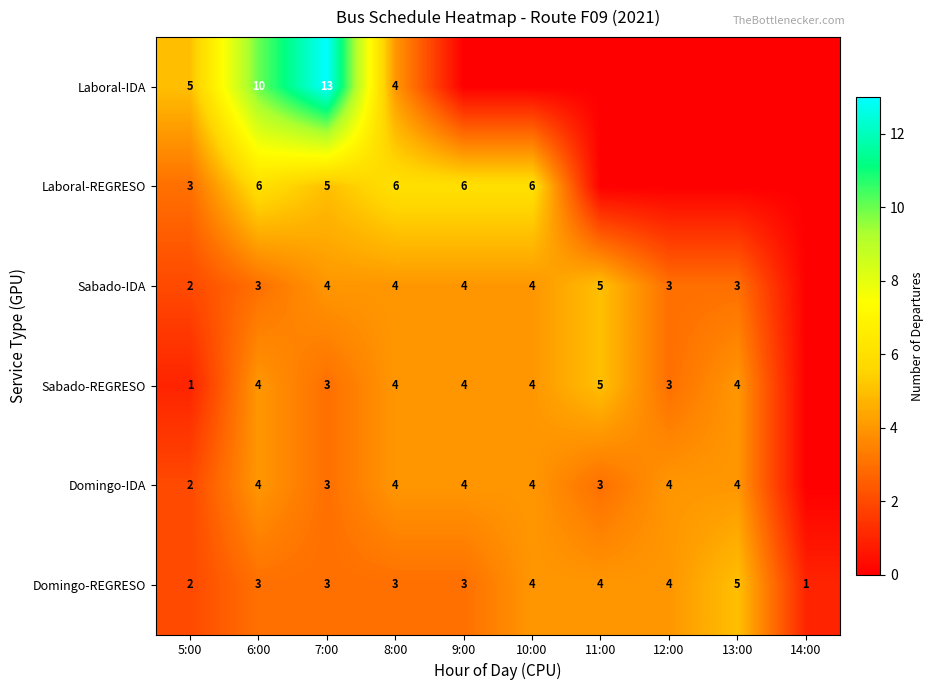

Is it true that Sabado-REGRESO equals 2 at 6:00?

False